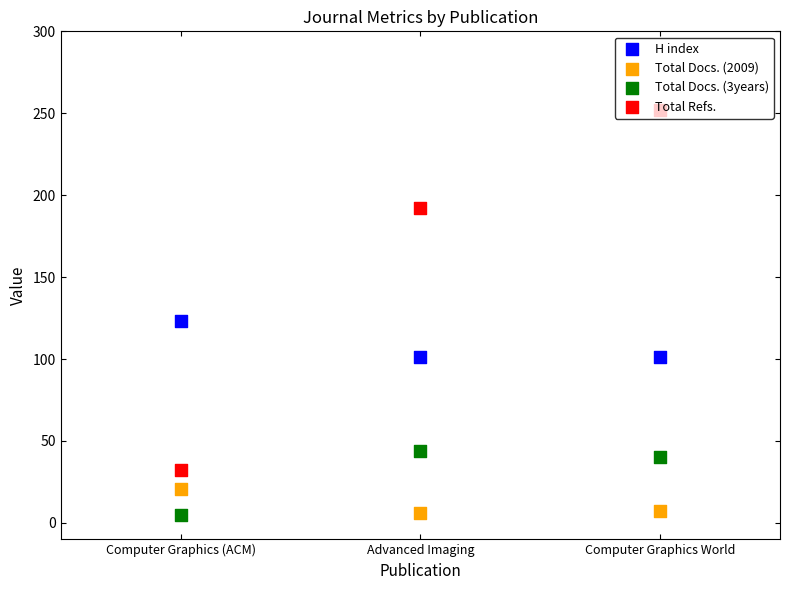

At which category is the sum across all series the highest?

Computer Graphics World